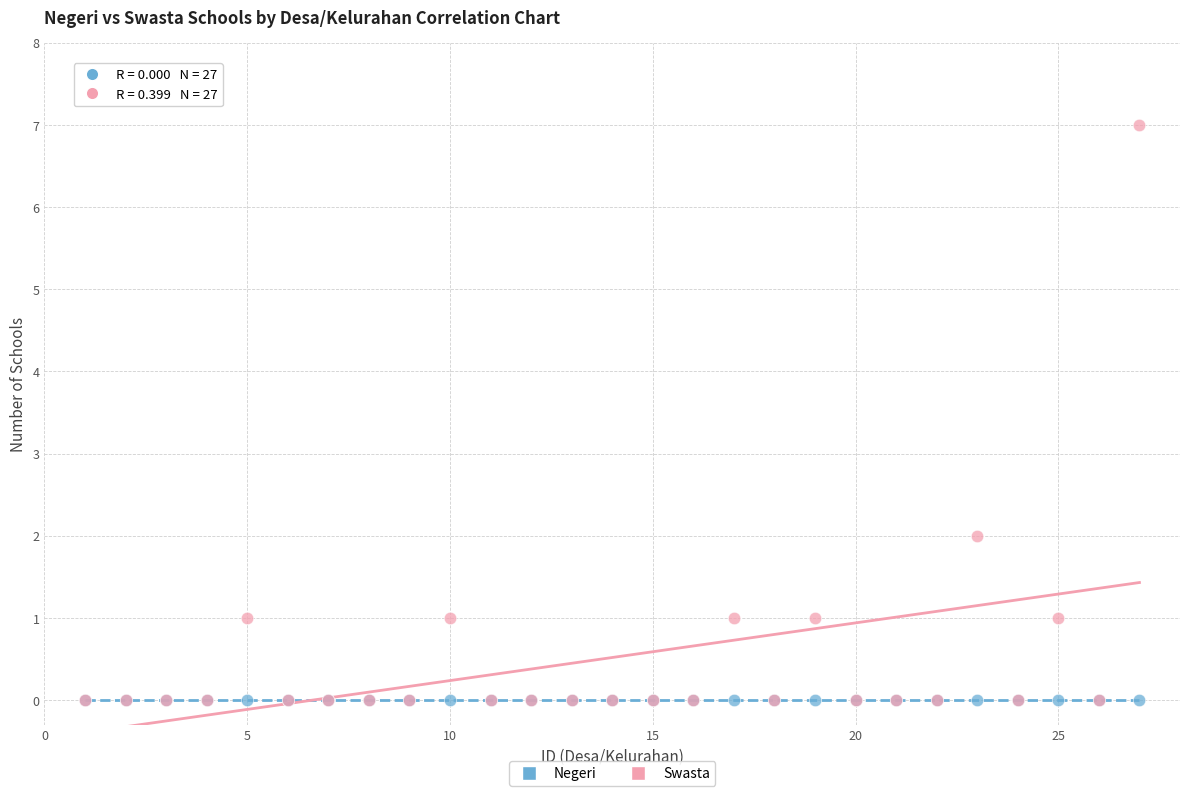

What are all the series names shown in the legend?

Negeri, Swasta